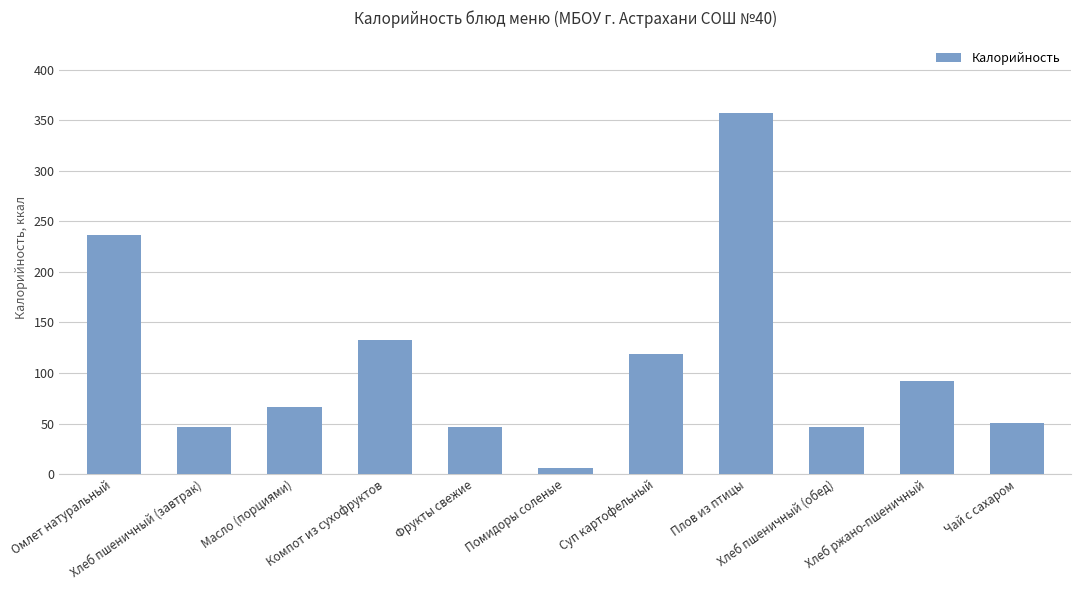

What is the maximum value shown in the chart?

357.6